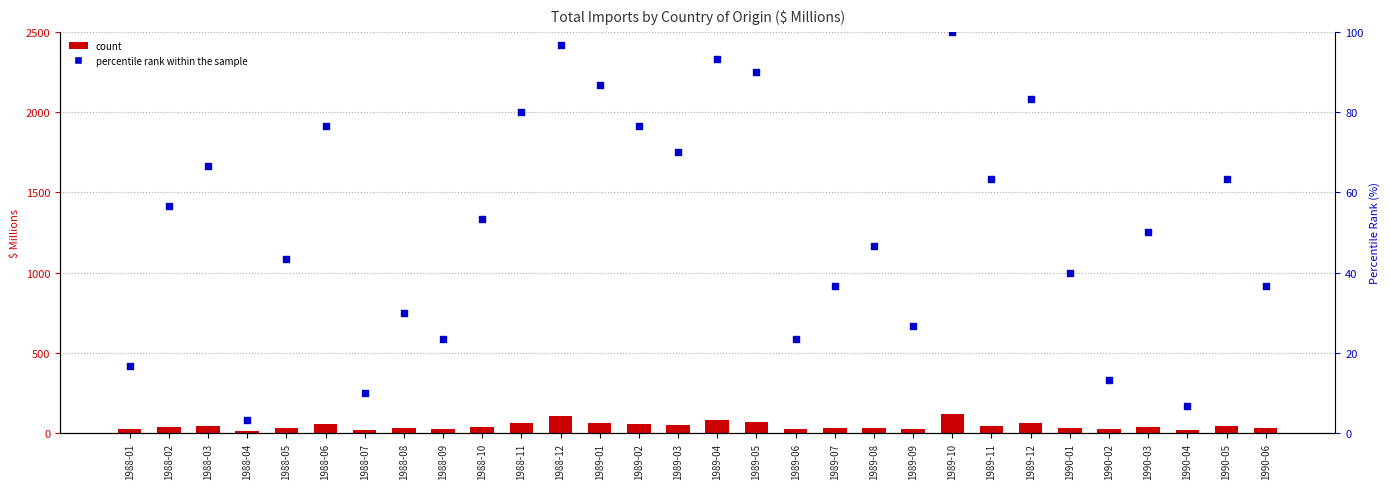

Which series reaches the maximum Y coordinate?

Total (Country of Origin) ;